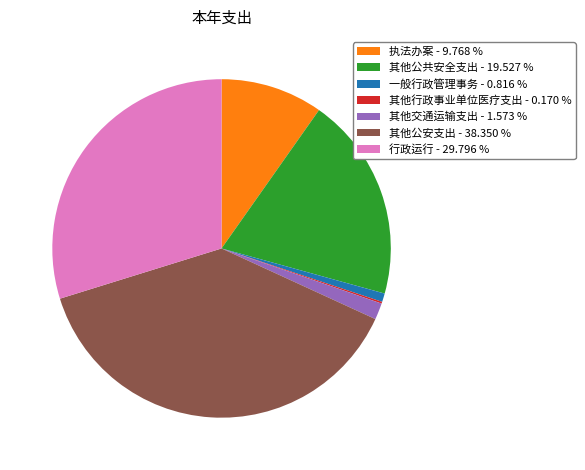

Does 行政运行 - 29.796 % represent more than half of the total?

No